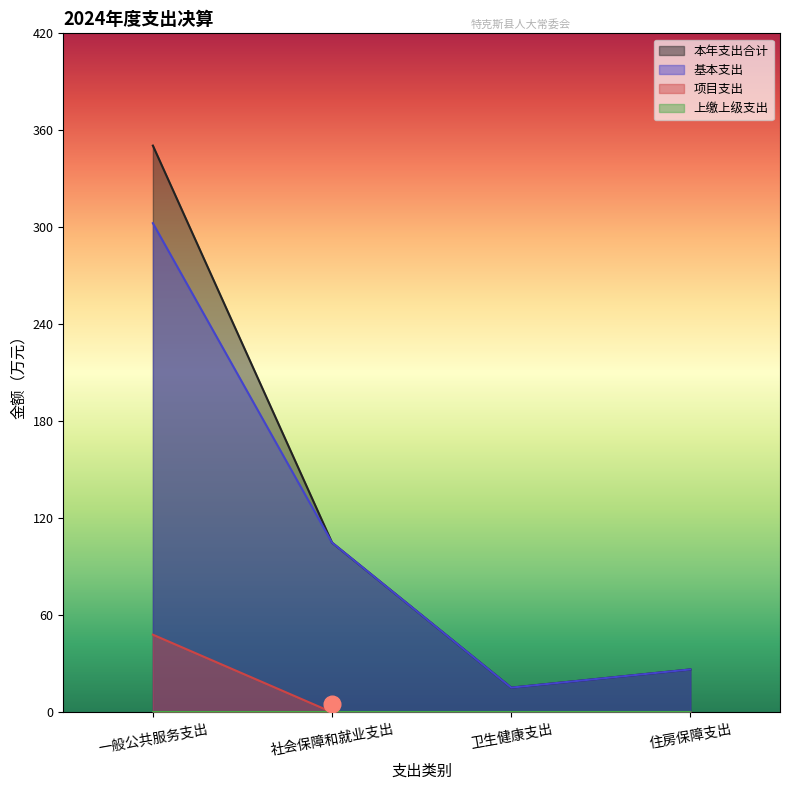

How many lines are shown in the chart?

4